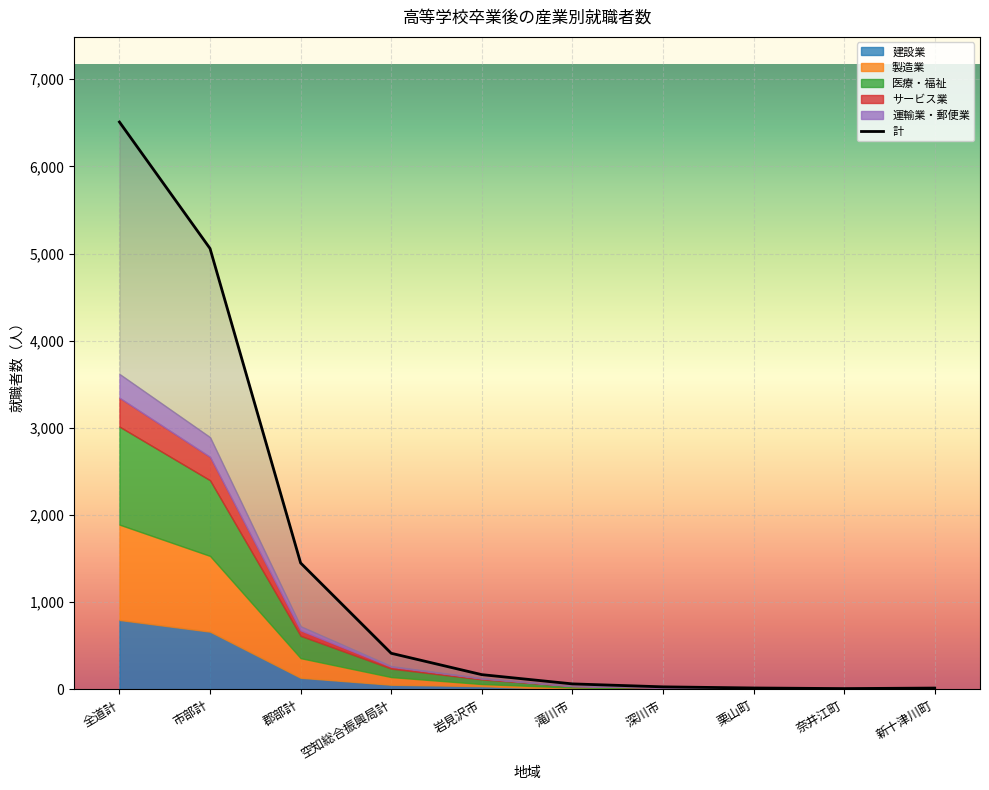

Read the サービス業 value at 郡部計, to the nearest 10.

60